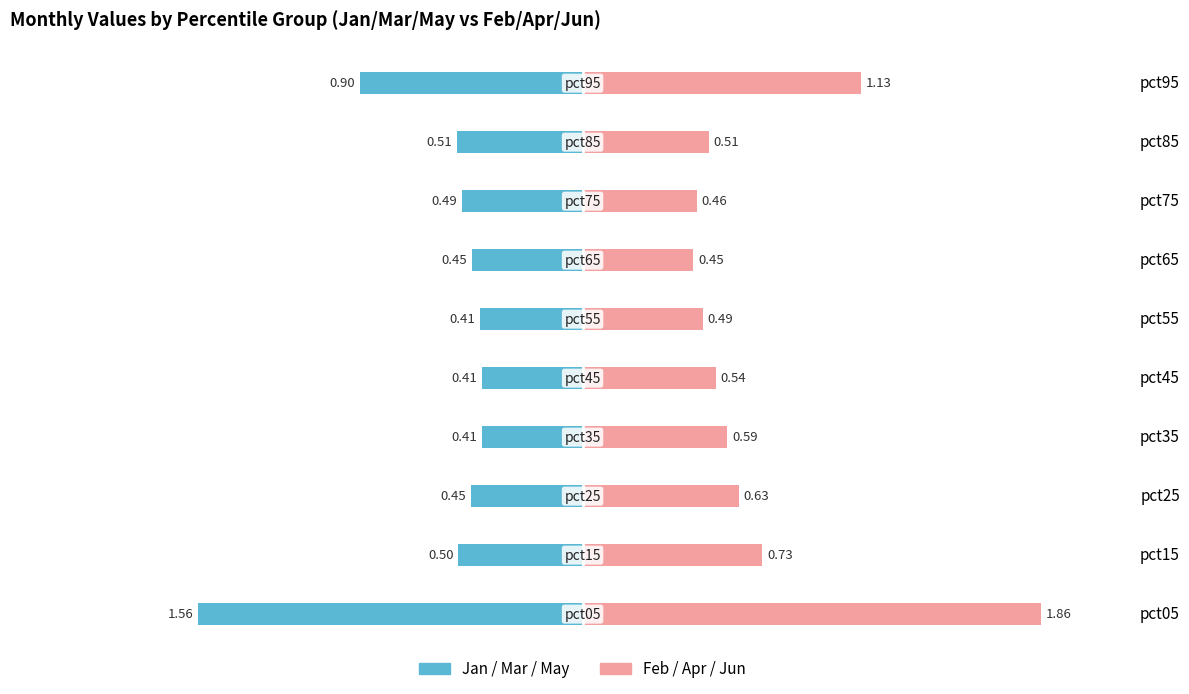

Count the number of data series in this chart.

2